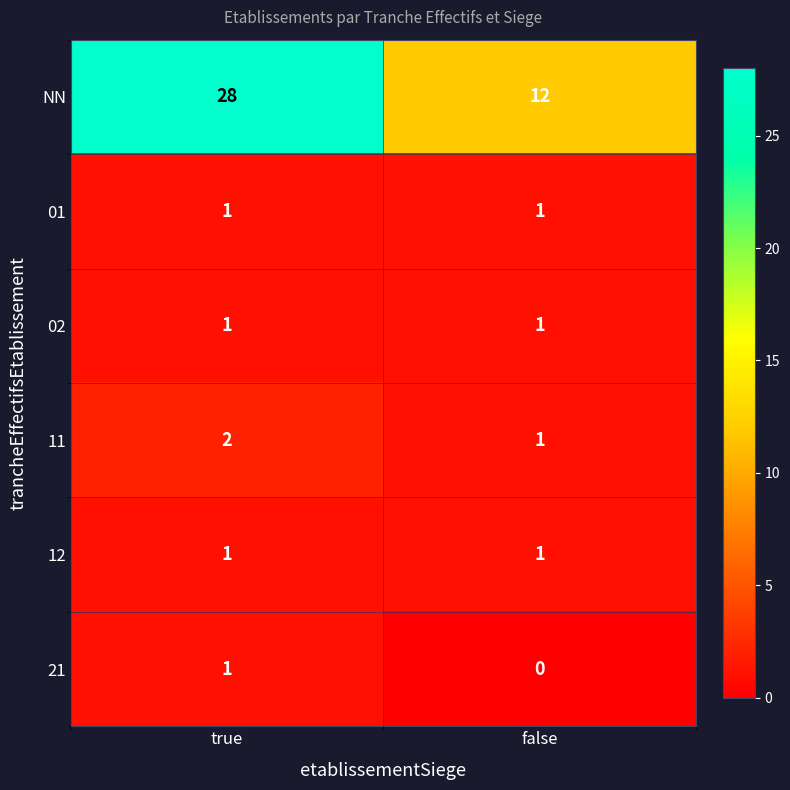

At which label is 21 closest to 0?

false